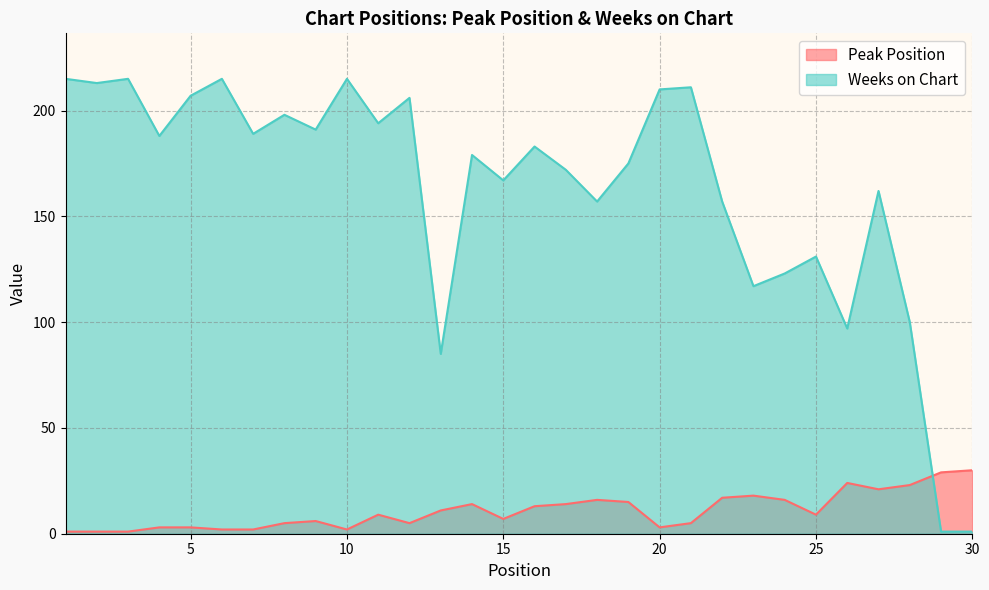

What is the difference between the Peak Position values at 22 and 29?

12